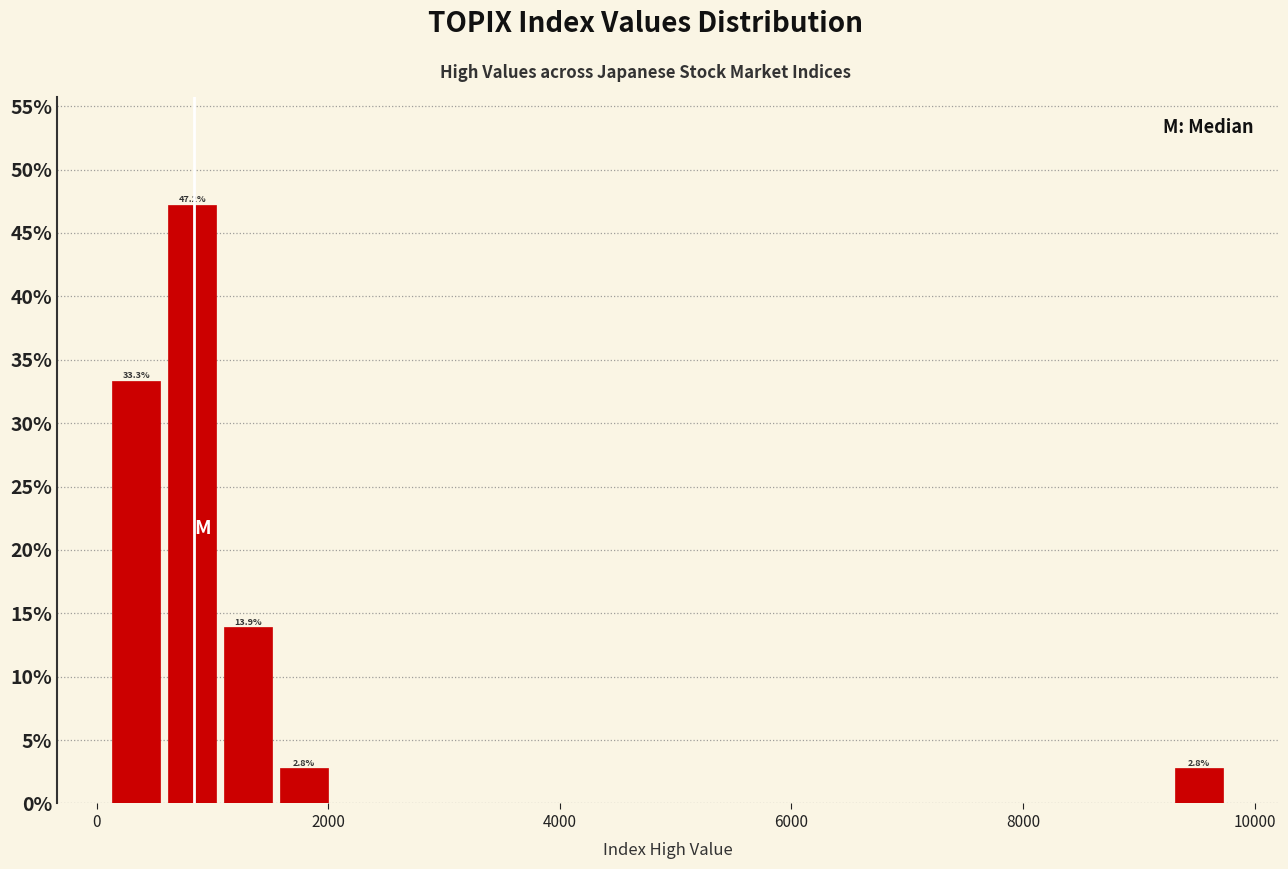

Around what value on the x-axis is the tallest bar? Give the approximate position of its centre, as read against the axis.

800